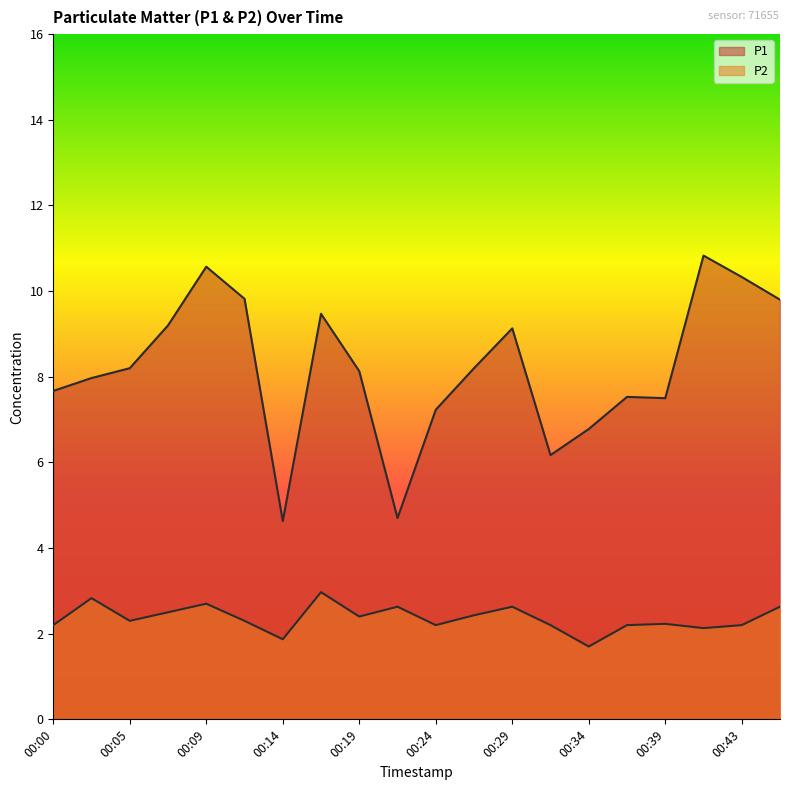

In P2, how many points are lower than both neighbors (excluding endpoints)?

6